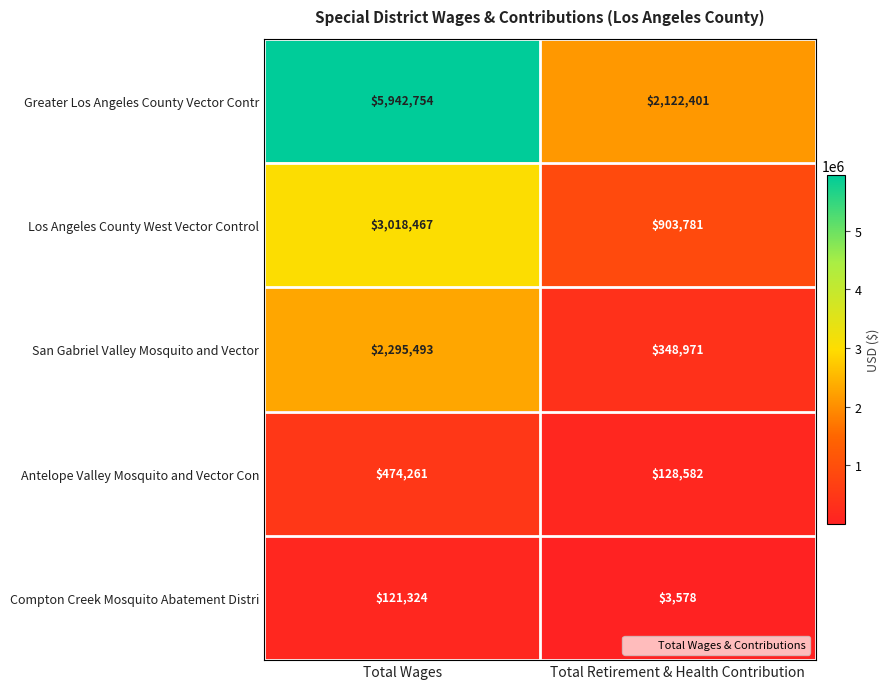

What is the smallest value displayed?

3578